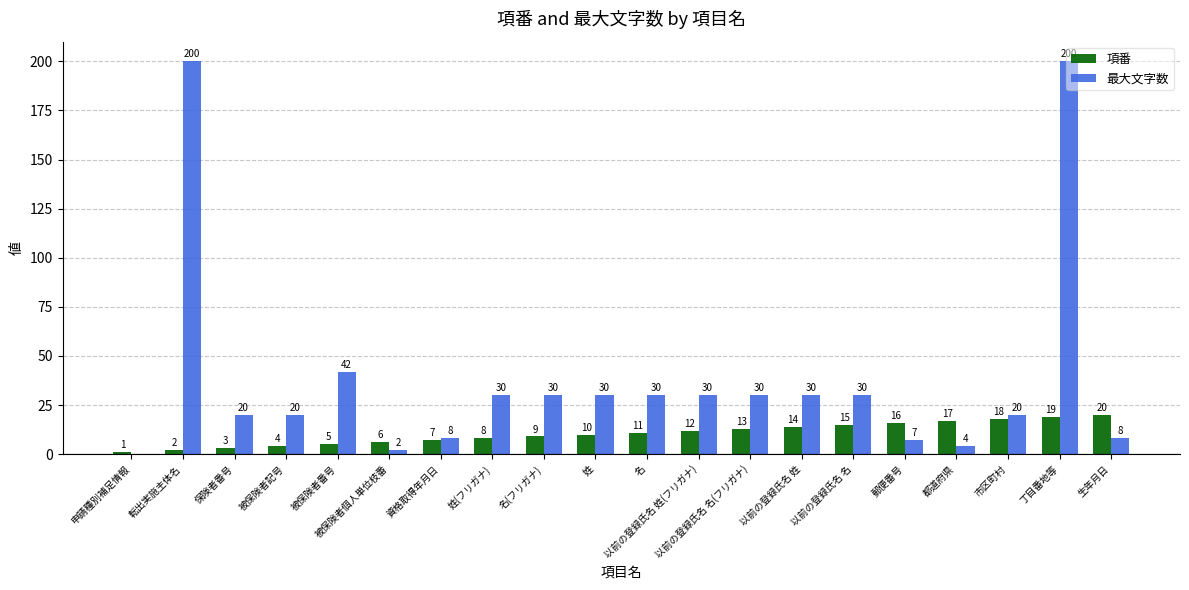

Are the bars horizontal?

No